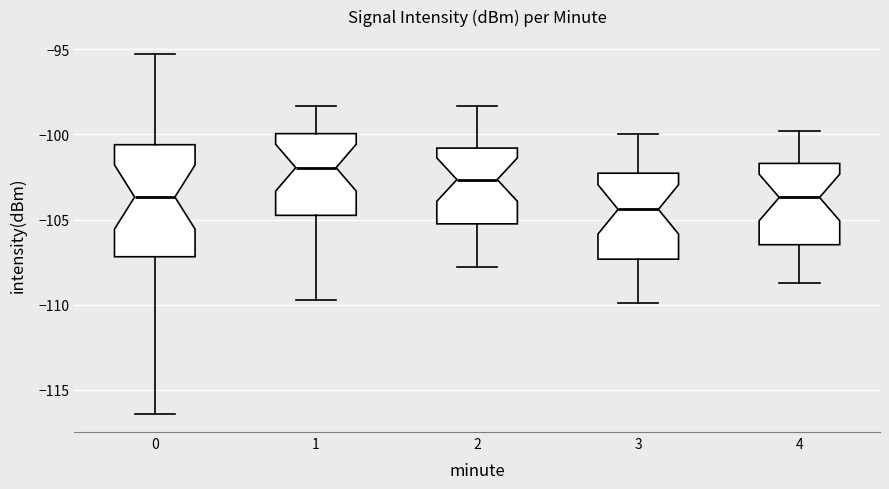

Reading left to right, transcribe this box plot: for each box, give where its median line is, the range the box spans, and where its two whiskers end, as read against the y-axis. The values are not printed on the chart, so give them approximately, as read against the axis.

0: median -103.5, box -107.0 to -100.5, whiskers -116.5 to -95.5
1: median -102.0, box -104.5 to -100.0, whiskers -109.5 to -98.5
2: median -102.5, box -105.0 to -101.0, whiskers -108.0 to -98.5
3: median -104.5, box -107.5 to -102.5, whiskers -110.0 to -100.0
4: median -103.5, box -106.5 to -101.5, whiskers -108.5 to -100.0